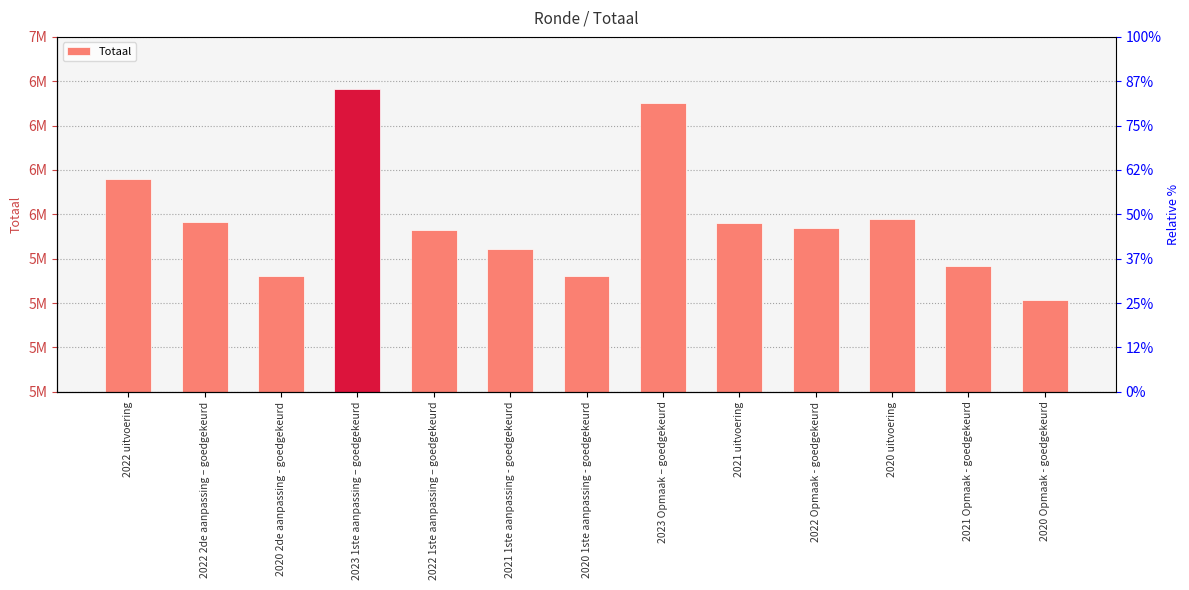

The value at 2020 Opmaak - goedgekeurd is 5514723. True or false?

True